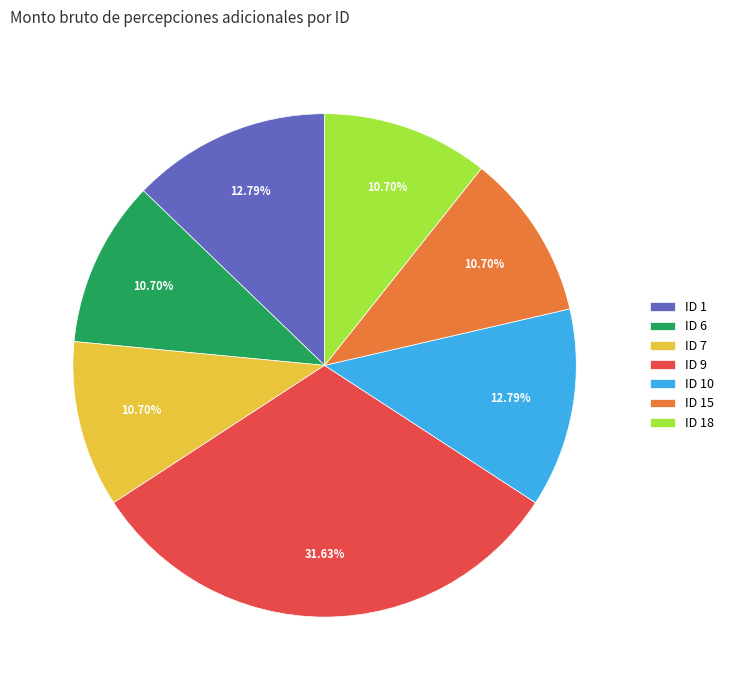

What portion of the pie excludes ID 9?

68.4%